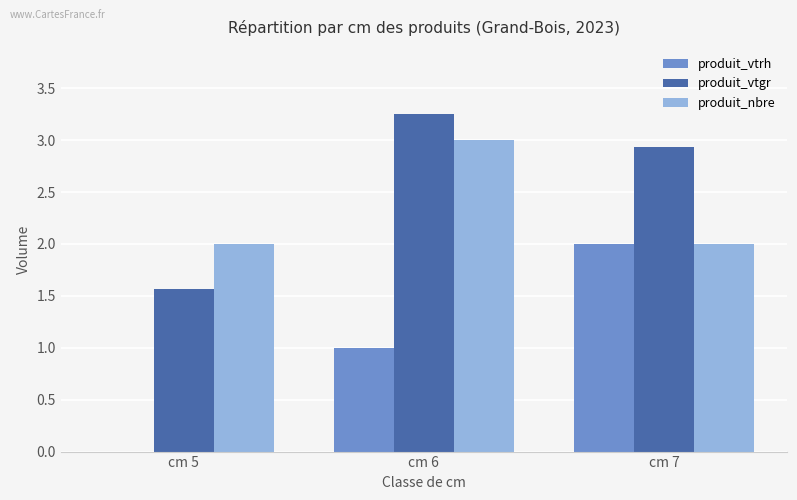

What is the total value across all series at cm 5?

3.6